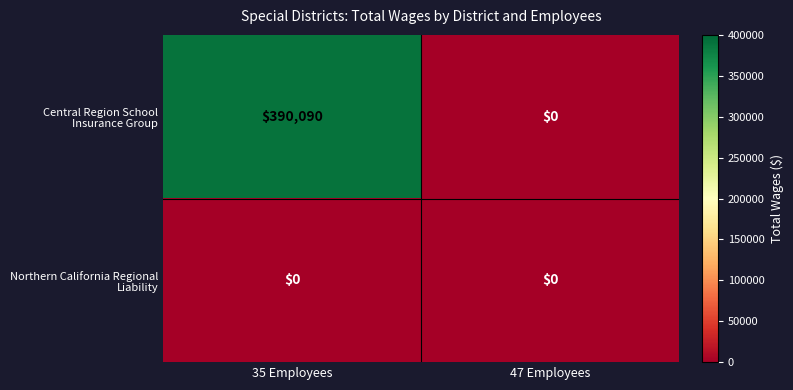

Which category has the highest value across all series?

35 Employees